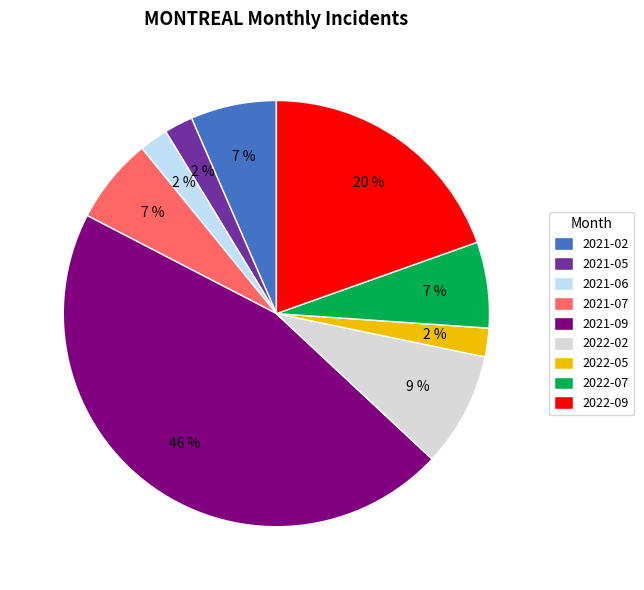

Which slice is the largest?

2021-09